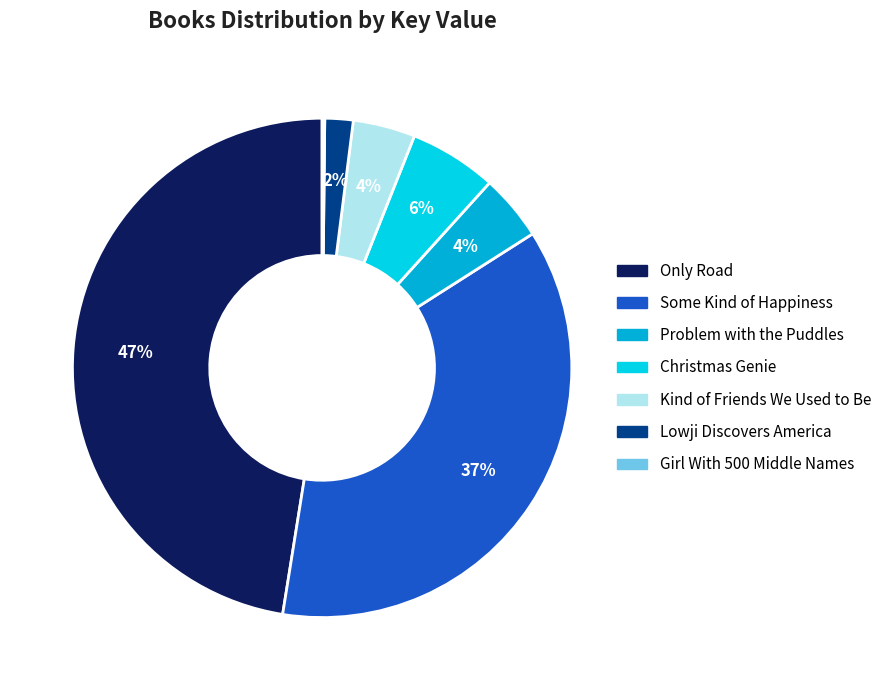

Is Problem with the Puddles the majority of the pie?

No